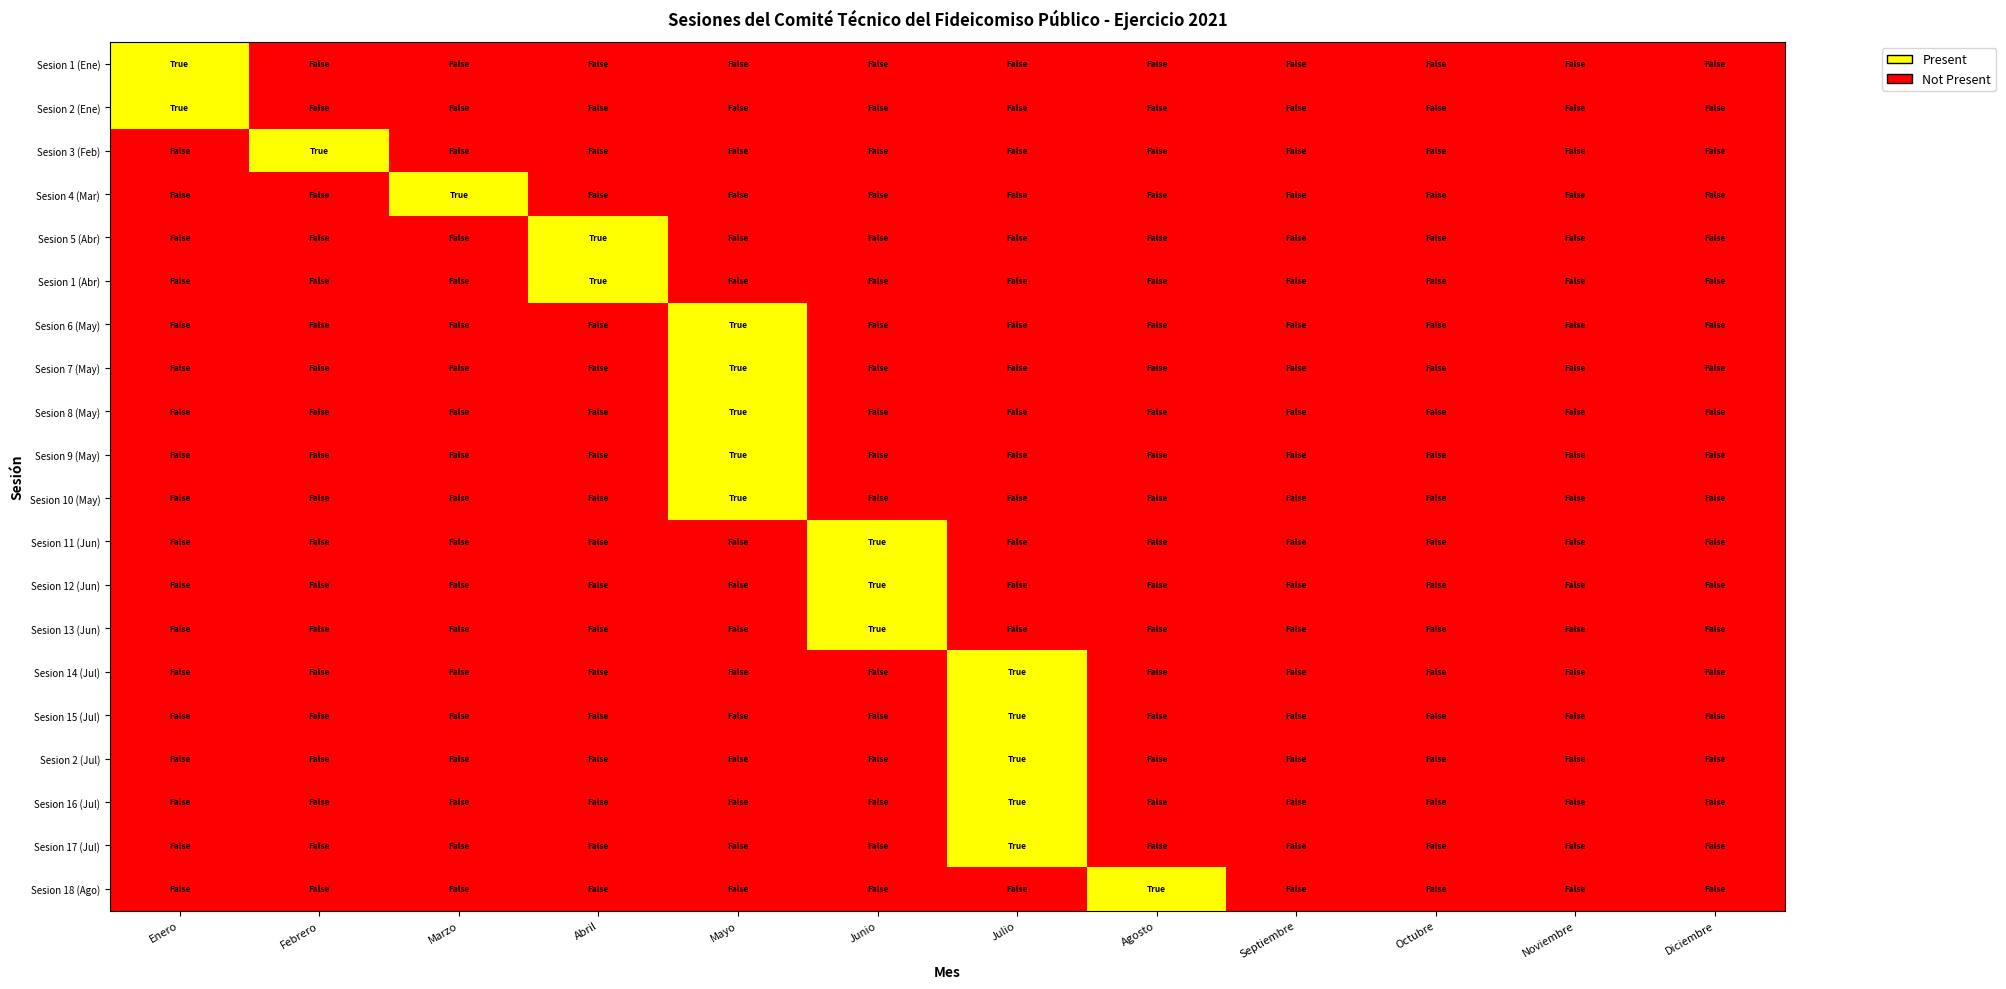

Which series has the largest total across all categories?

Sesion 1 (Ene)